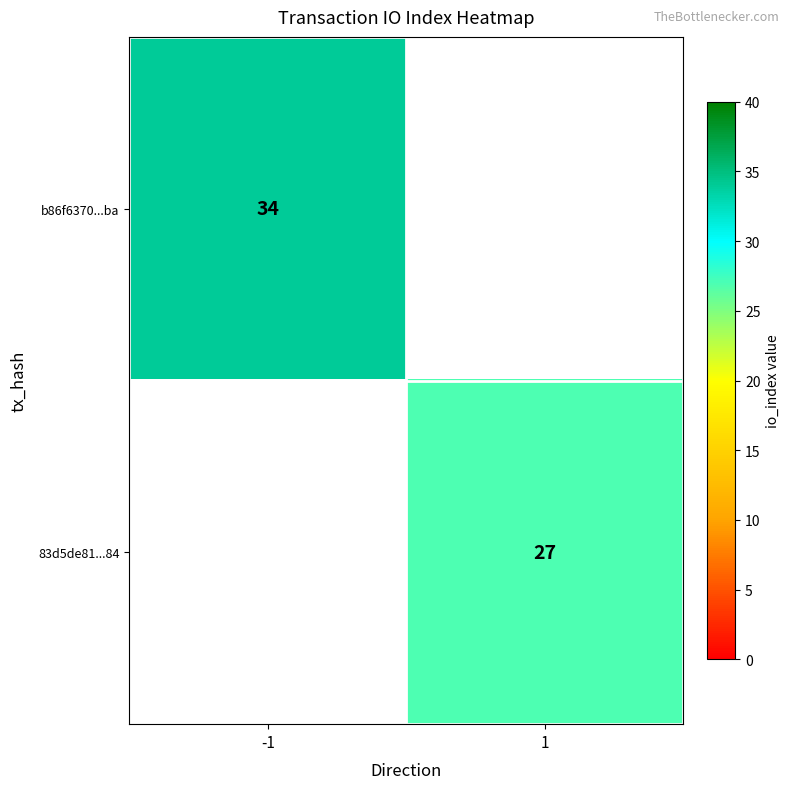

True or false: 83d5de81...84 has a value of 27 at 1.

True